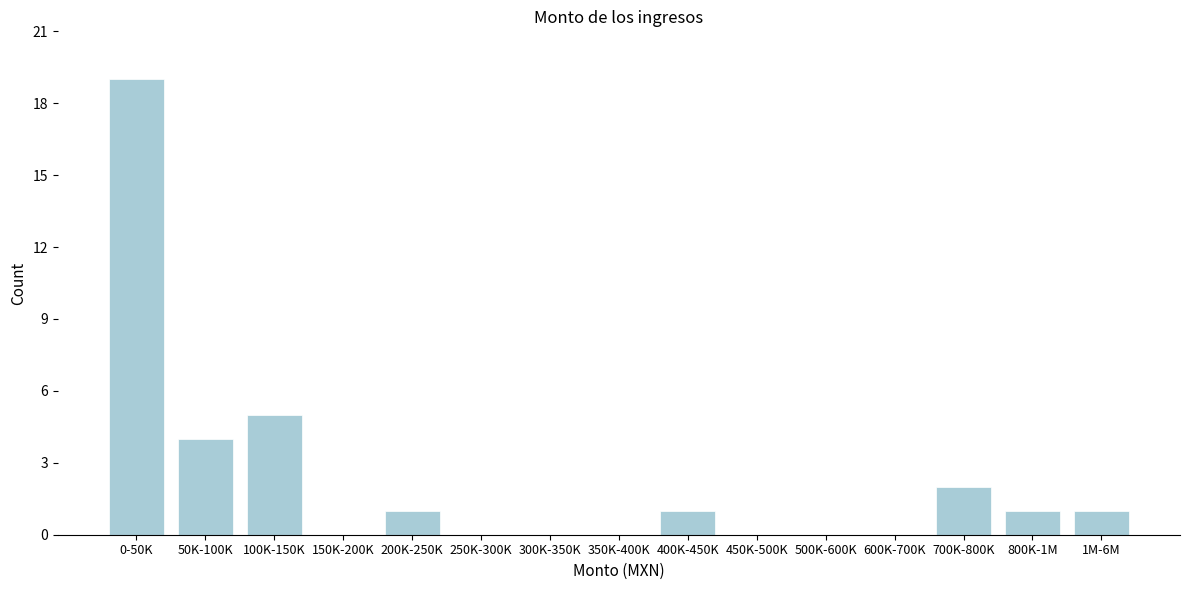

Reading left to right, transcribe all the data shown in this chart.

0-50K=19	50K-100K=4	100K-150K=5	150K-200K=0	200K-250K=1	250K-300K=0	300K-350K=0	350K-400K=0	400K-450K=1	450K-500K=0	500K-600K=0	600K-700K=0	700K-800K=2	800K-1M=1	1M-6M=1